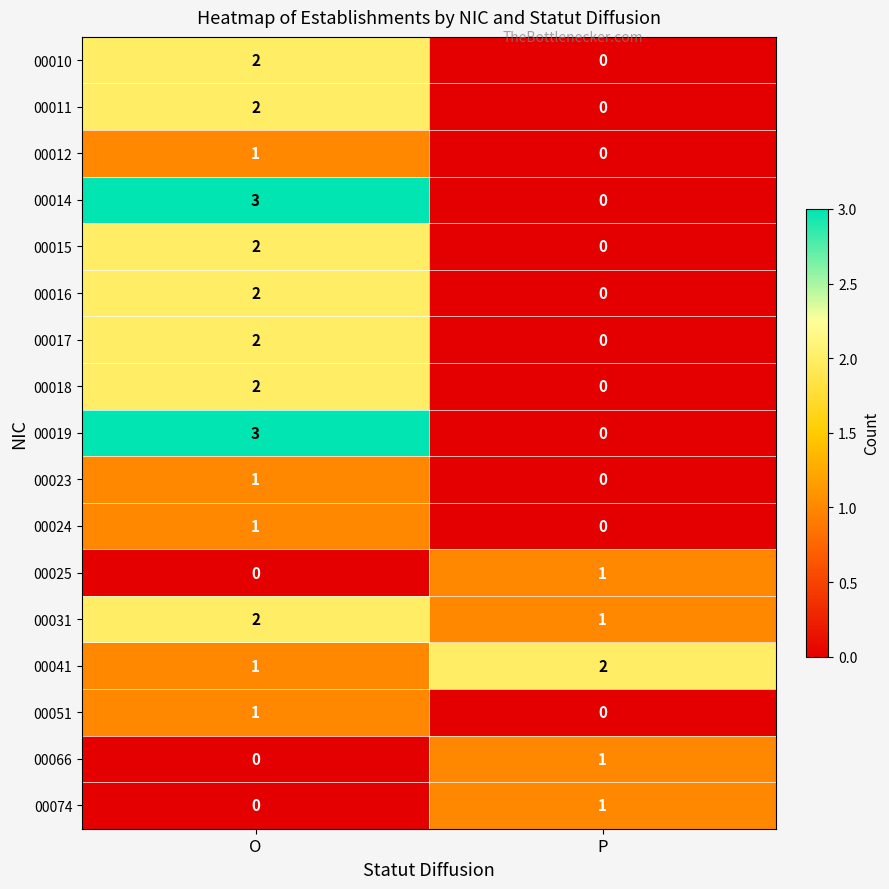

What is the spread (max minus min) of values at O?

3